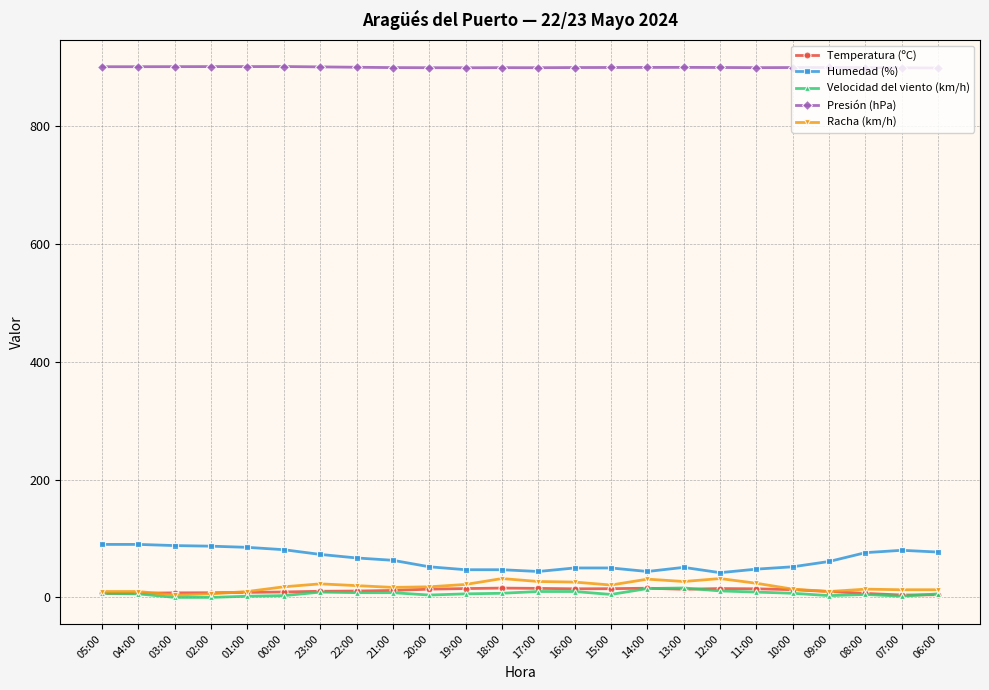

The value of Racha (km/h) at 11:00 is 24.0. True or false?

True